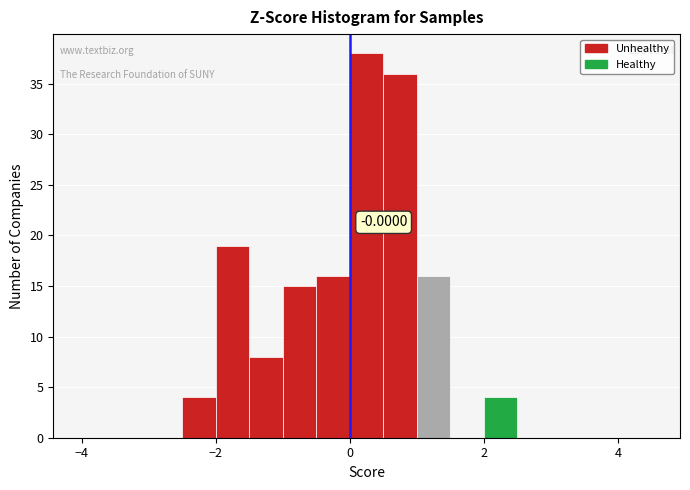

Around what value on the x-axis is the tallest bar? Give the approximate position of its centre, as read against the axis.

0.2